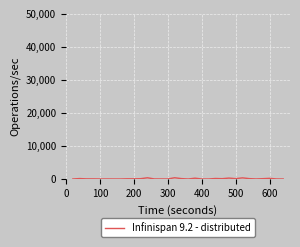

True or false: there are more than 0 points higher than both neighbors.

True